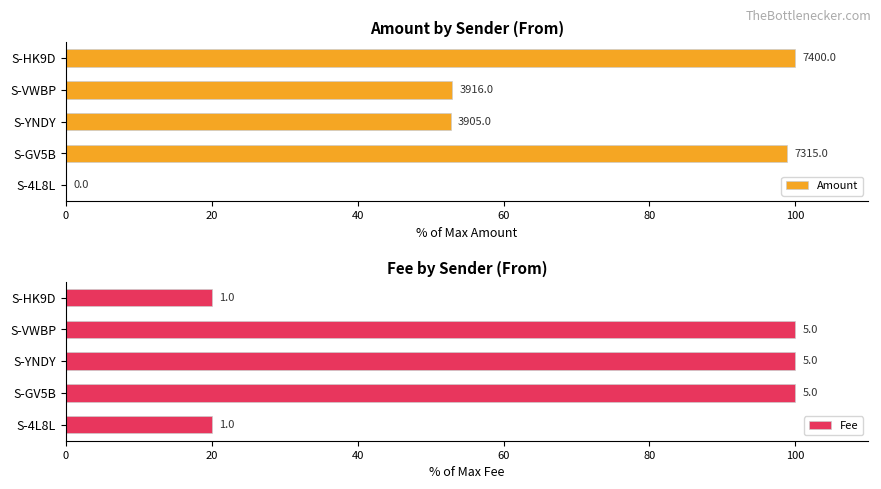

Which series has the largest range (max minus min)?

Amount